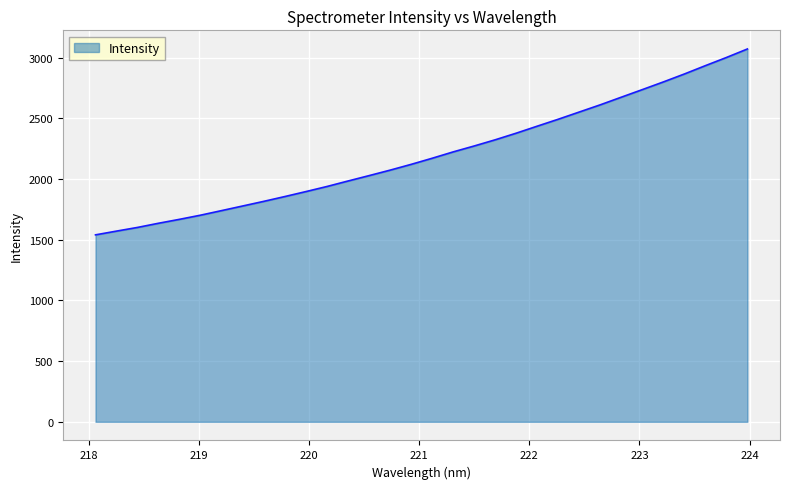

What is the minimum value shown in the chart?

1540.4